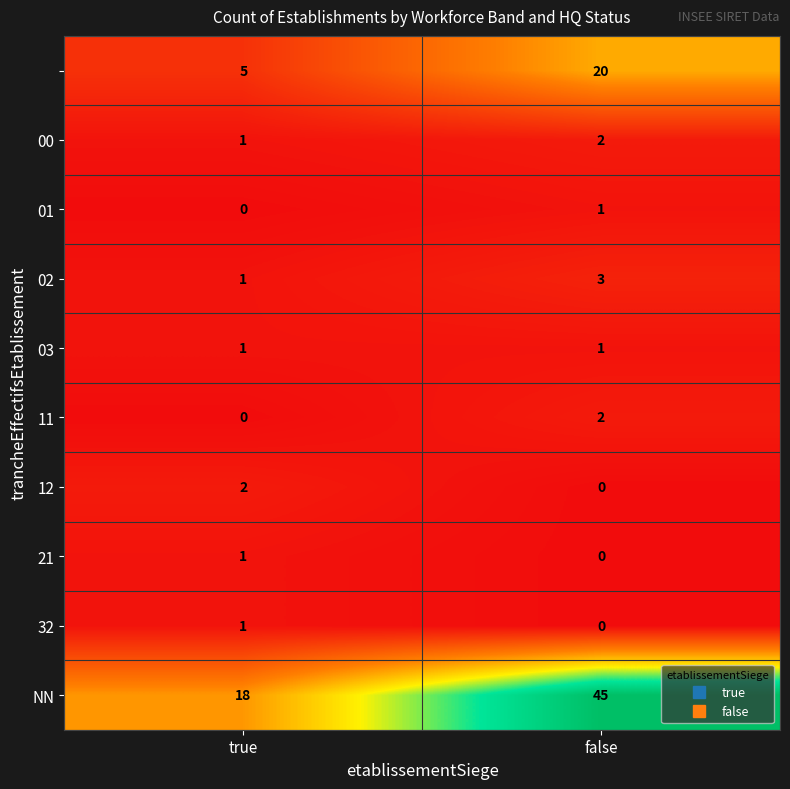

What is the total value across all series at false?

74